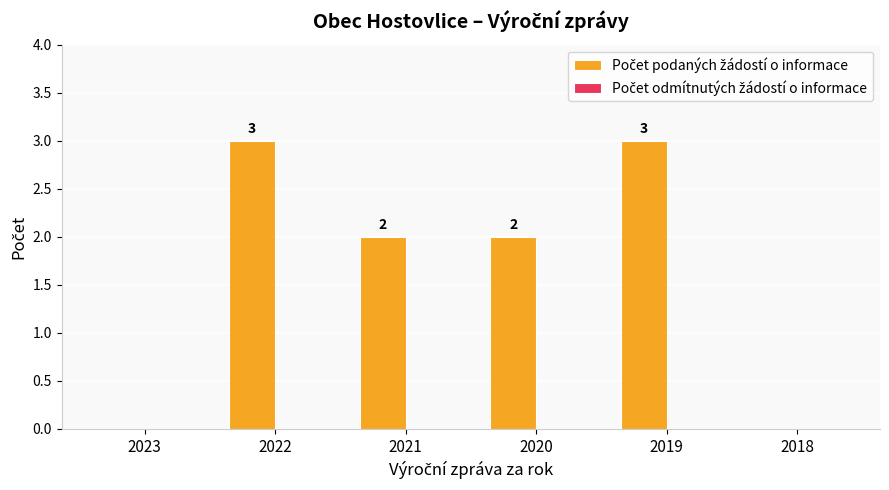

Is it true that the value at 2018 is 0?

True